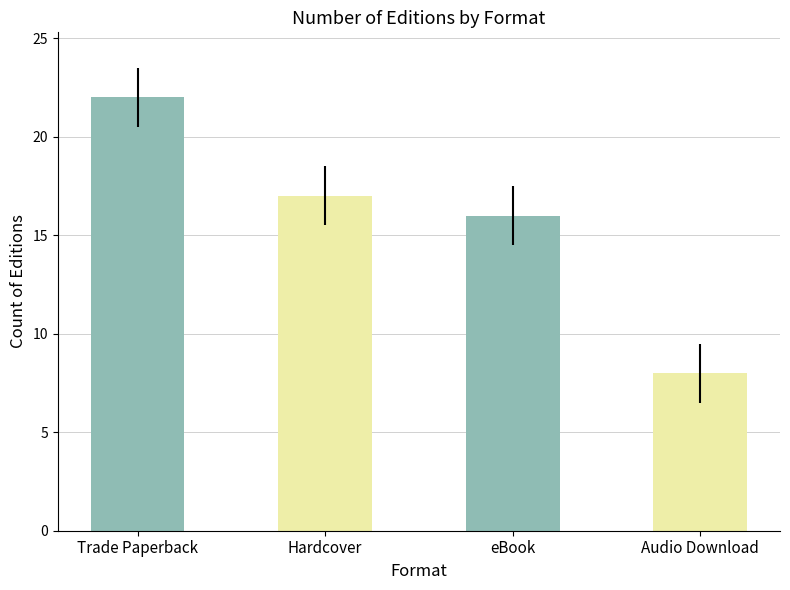

What is the difference between the second highest and minimum values?

9